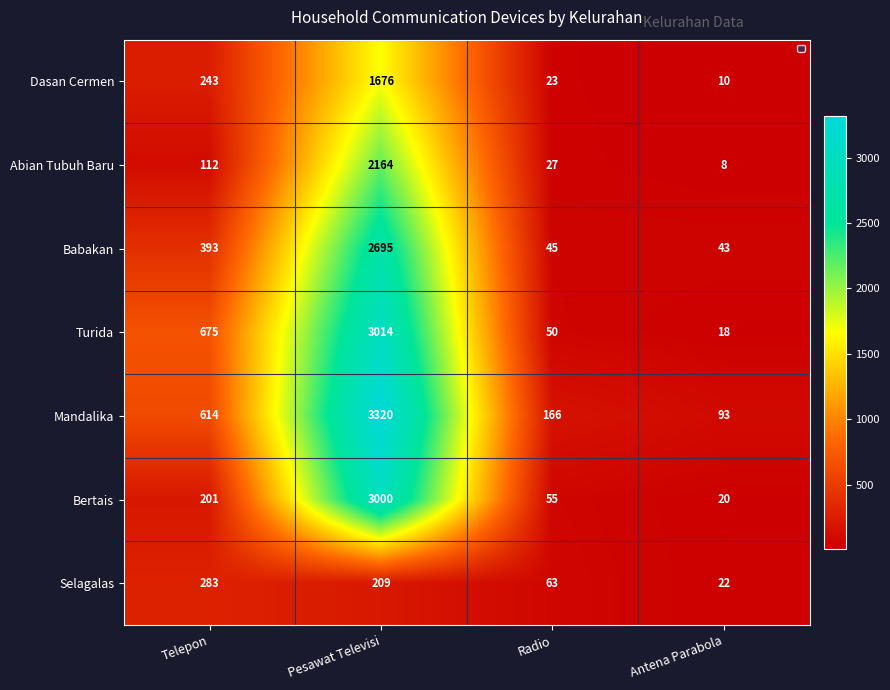

List the labels in order of Dasan Cermen value, largest first.

Pesawat Televisi, Telepon, Radio, Antena Parabola